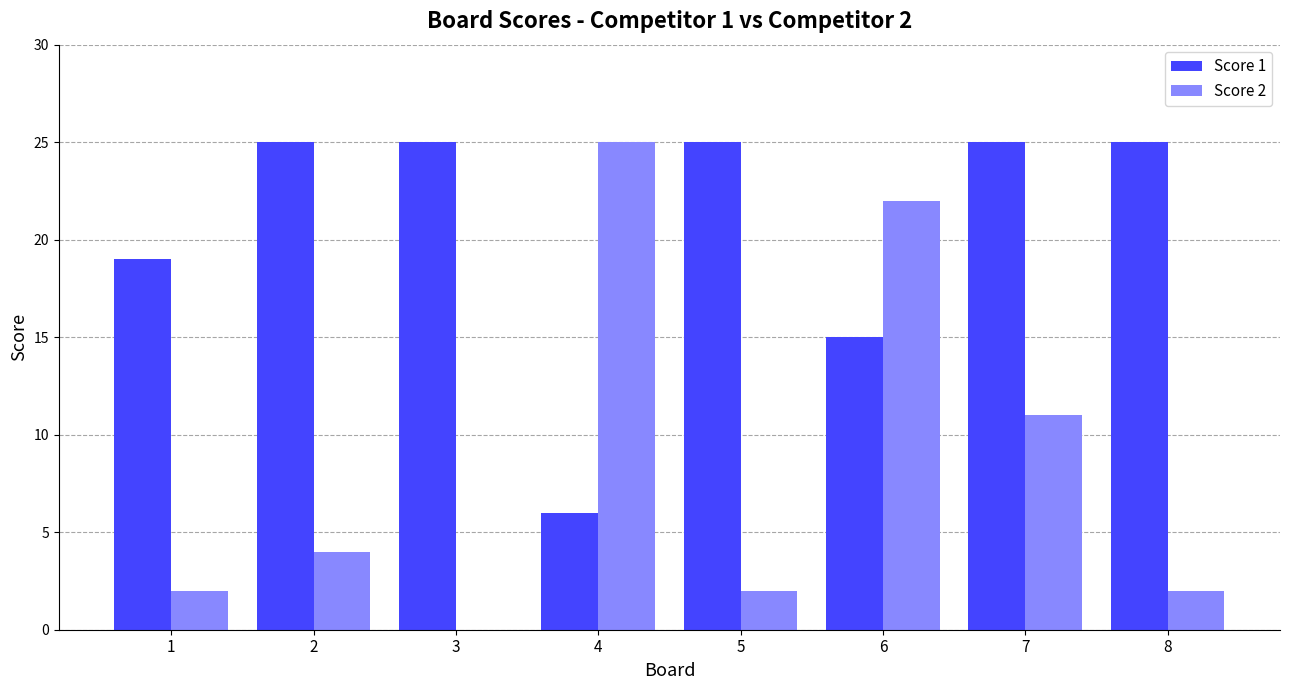

How many Score 1 values are between 19 and 25?

6